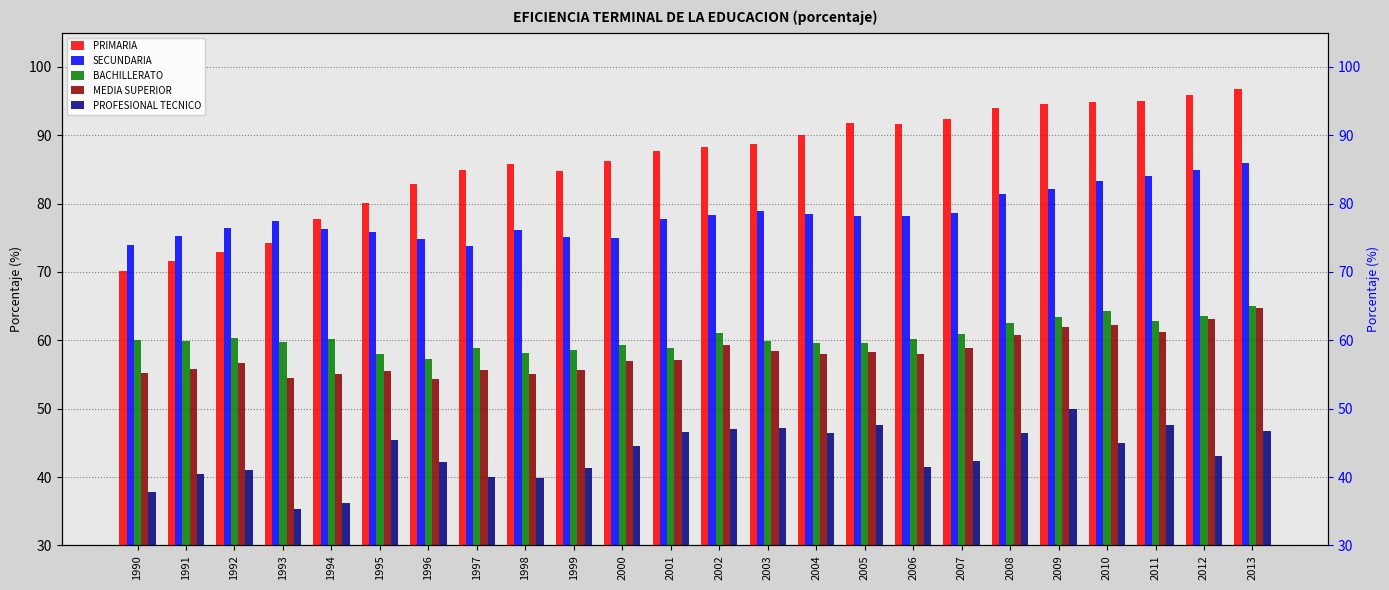

How many categories are shown in the chart?

24